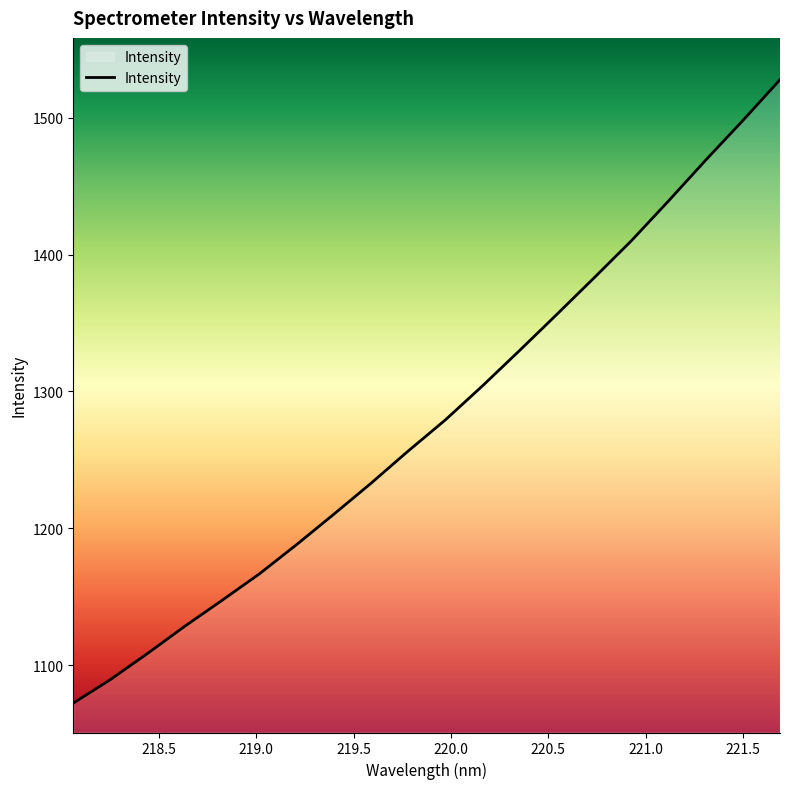

What is the difference between the maximum and minimum values?

455.8